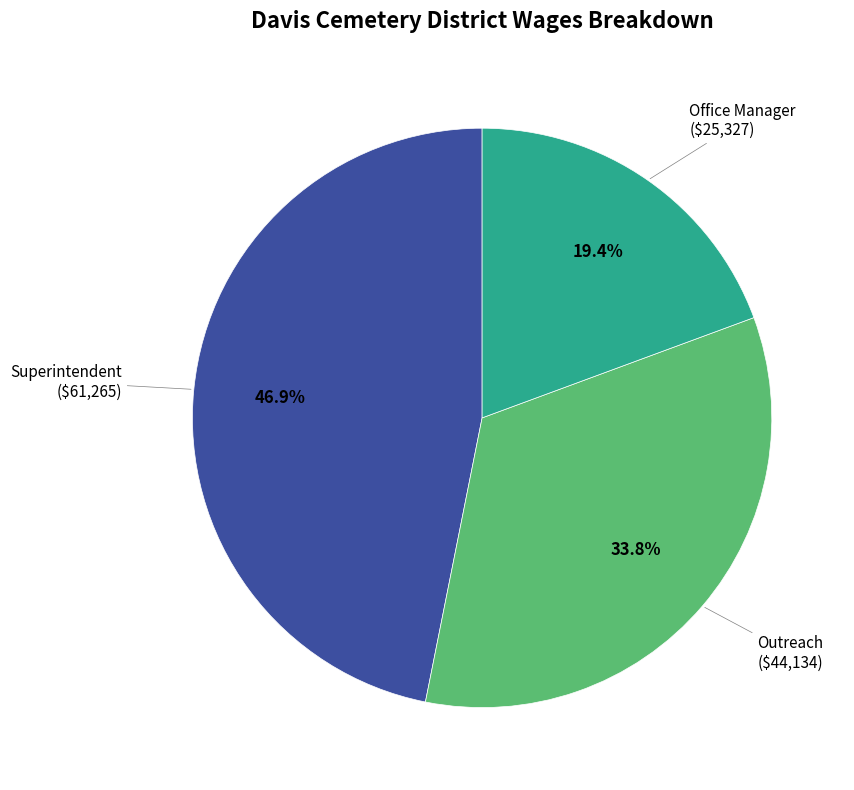

Is there any slice that represents more than half of the pie?

No